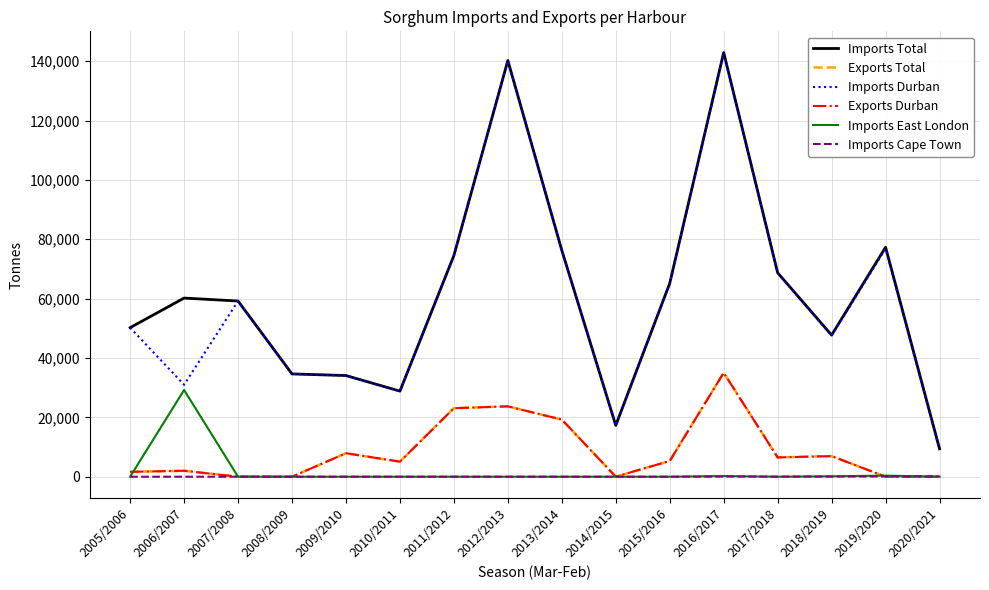

What is the spread (max minus min) of values at 2020/2021?

9407